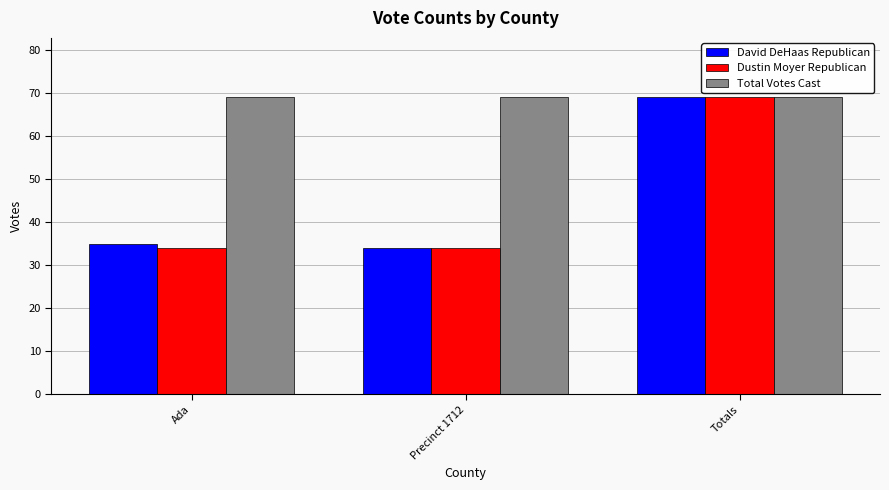

How many groups of bars are there?

3